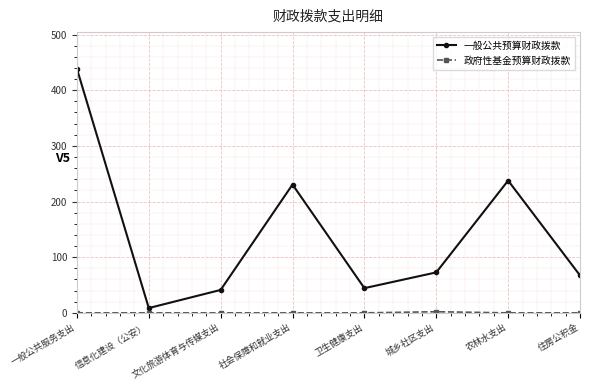

The 一般公共预算财政拨款 series shows 72.7 at 城乡社区支出. True or false?

True